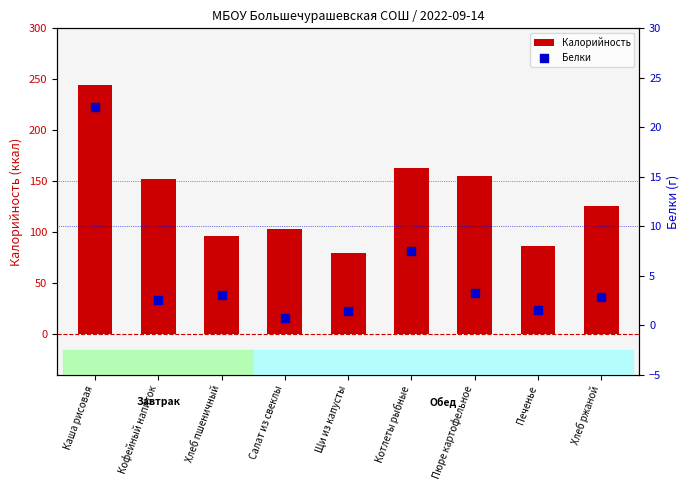

What is the total value across all series at Каша рисовая?

266.1